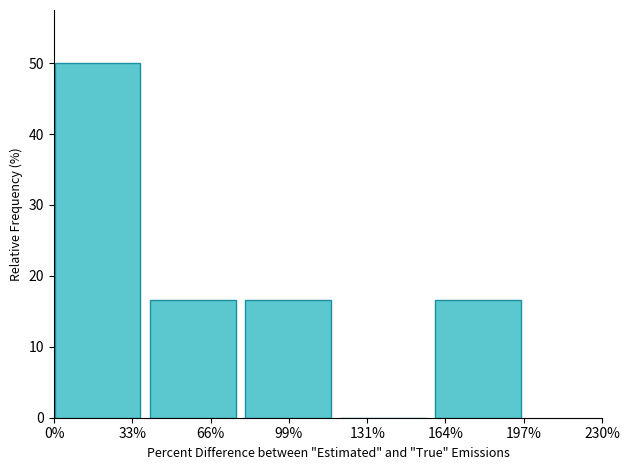

Reading left to right, extract all data points from this chart.

33%=50.0	66%=16.7	99%=16.7	131%=0.0	164%=16.7